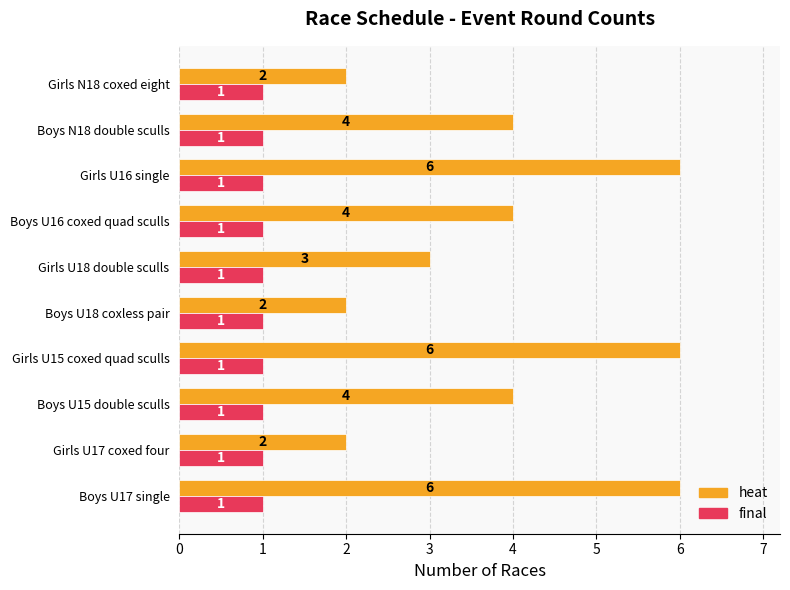

Rank the series by their maximum value, from lowest to highest.

final, heat